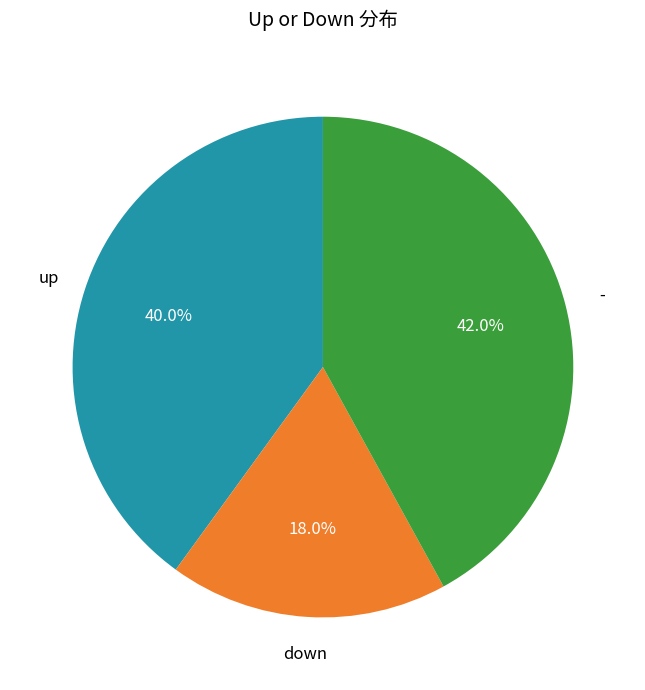

Between - and up, which is larger?

-